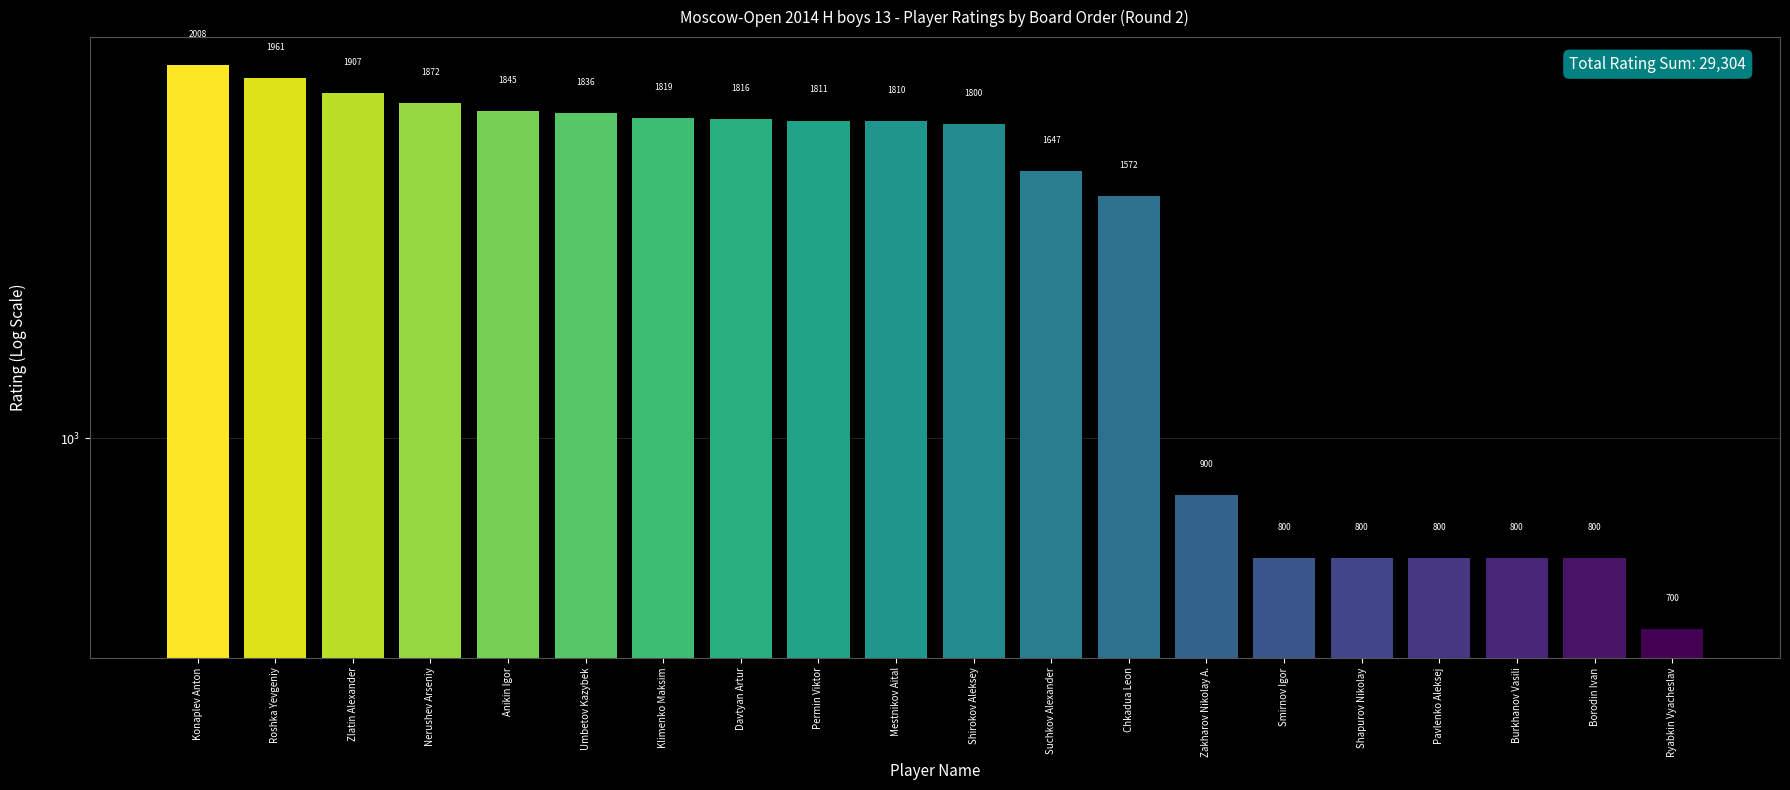

Does the chart contain any negative values?

No